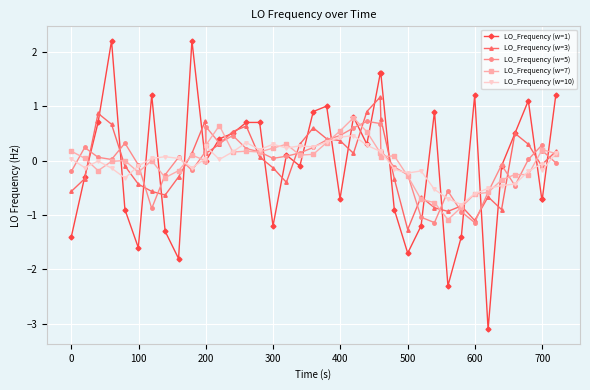

What is the minimum value shown in the chart?

-3.1